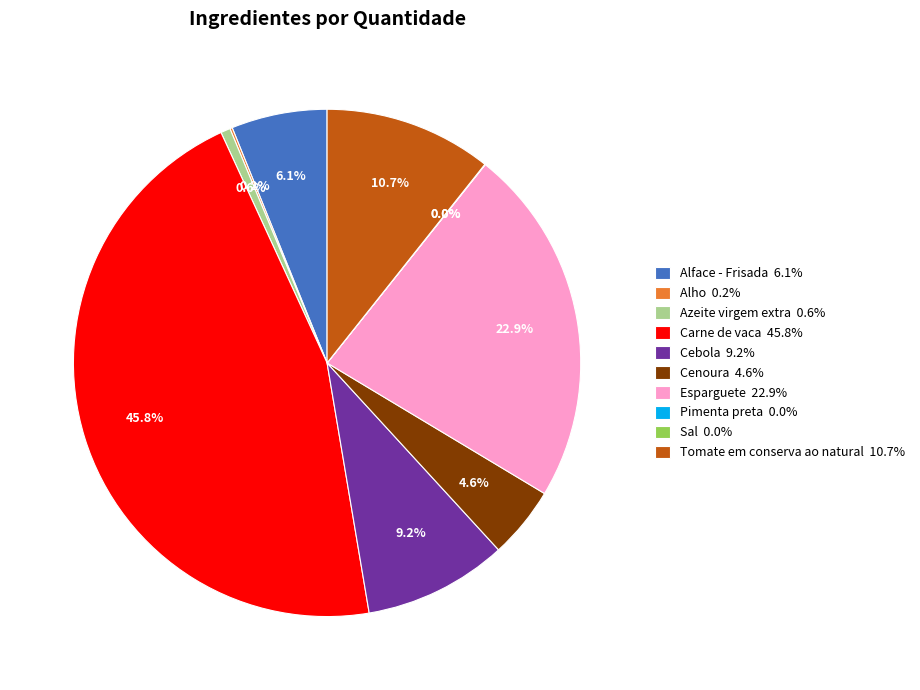

Is there any slice that represents more than half of the pie?

No